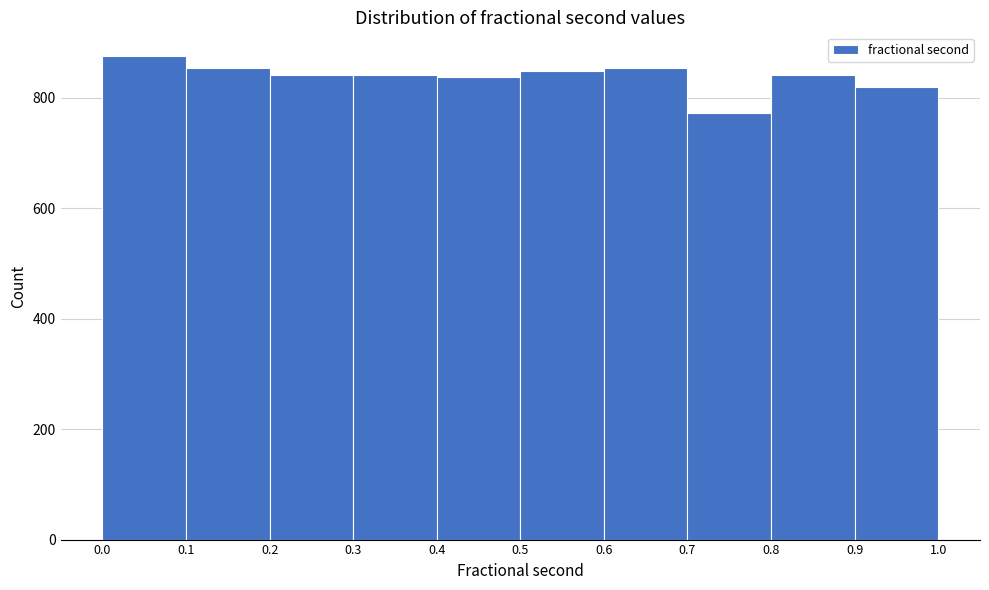

Reading left to right, list every bar in this chart as the range it spans on the x-axis followed by its height. The values are not printed on the chart, so give them approximately, as read against the axis.

0.0 to 0.1: 880
0.1 to 0.2: 860
0.2 to 0.3: 840
0.3 to 0.4: 840
0.4 to 0.5: 840
0.5 to 0.6: 840
0.6 to 0.7: 860
0.7 to 0.8: 780
0.8 to 0.9: 840
0.9 to 1.0: 820